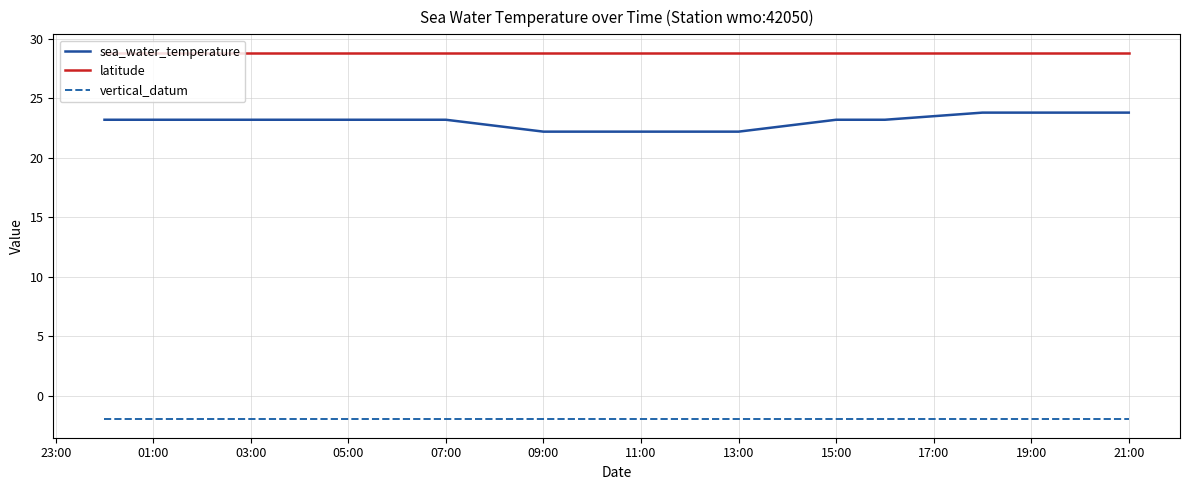

Which series has the largest total across all categories?

latitude